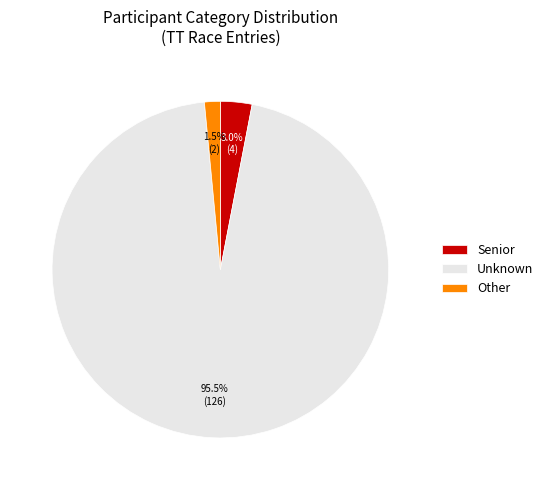

How many segments does this pie chart have?

3